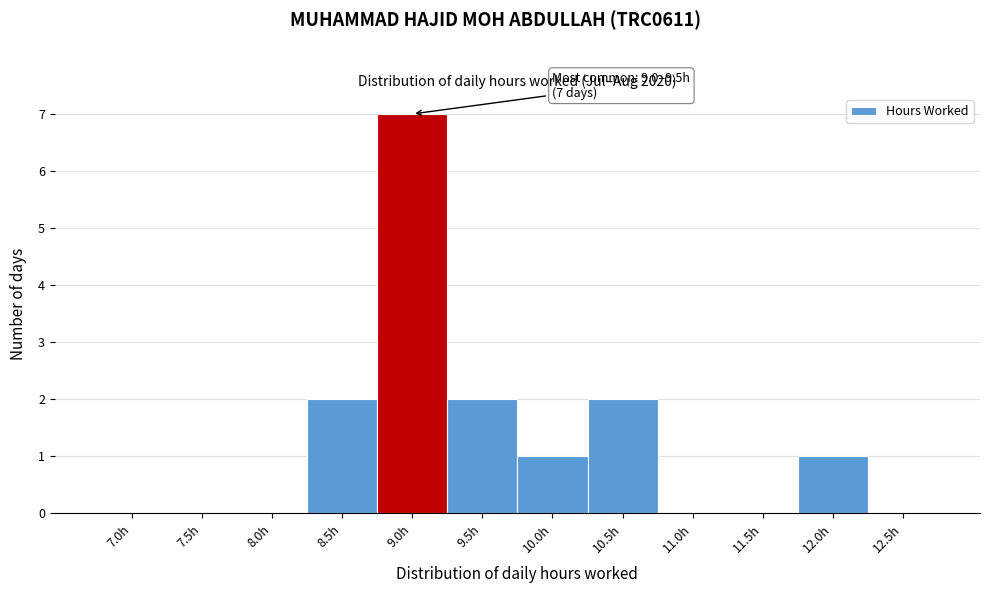

Reading left to right, extract all data points from this chart.

7.0h=0	7.5h=0	8.0h=0	8.5h=2	9.0h=7	9.5h=2	10.0h=1	10.5h=2	11.0h=0	11.5h=0	12.0h=1	12.5h=0